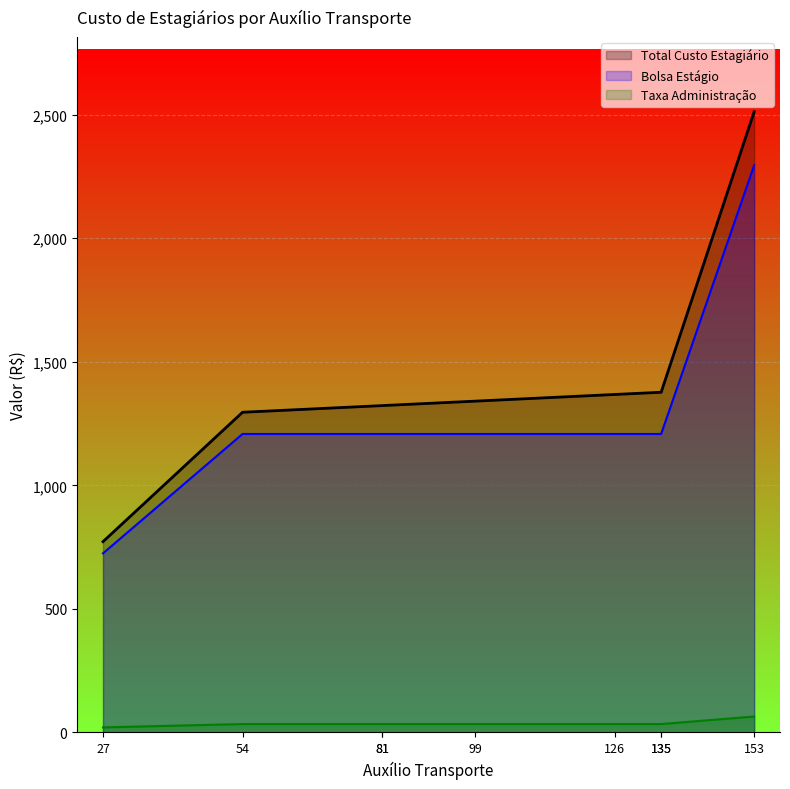

Which series has the widest spread of values?

Total Custo Estagiário